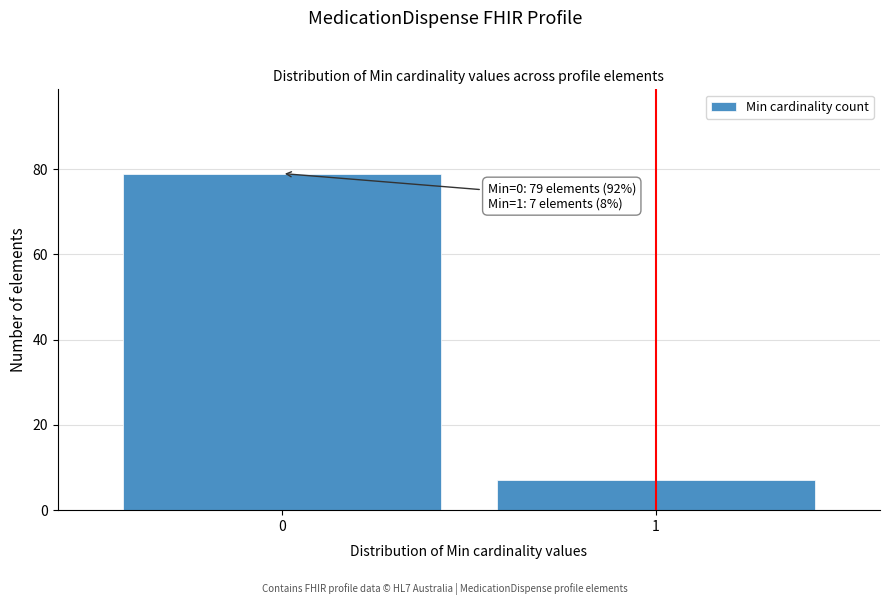

Reading left to right, extract all data points from this chart.

0=79	1=7